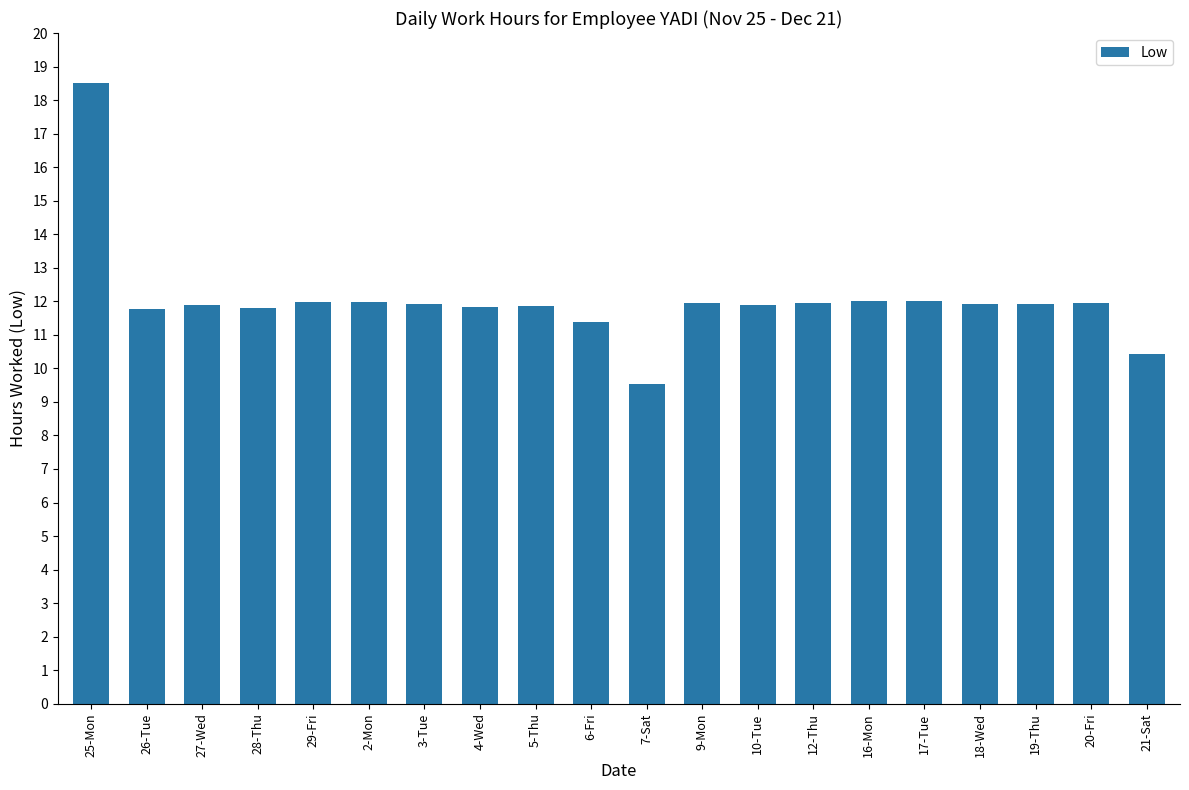

What is the ratio of the value at 3-Tue to the value at 7-Sat?

1.3